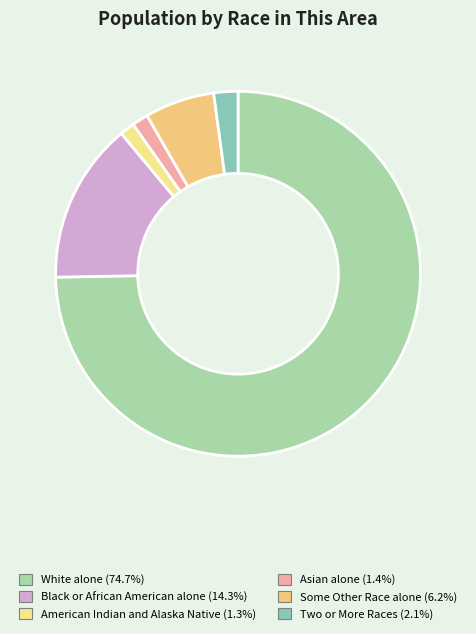

Count the number of slices in the pie.

6